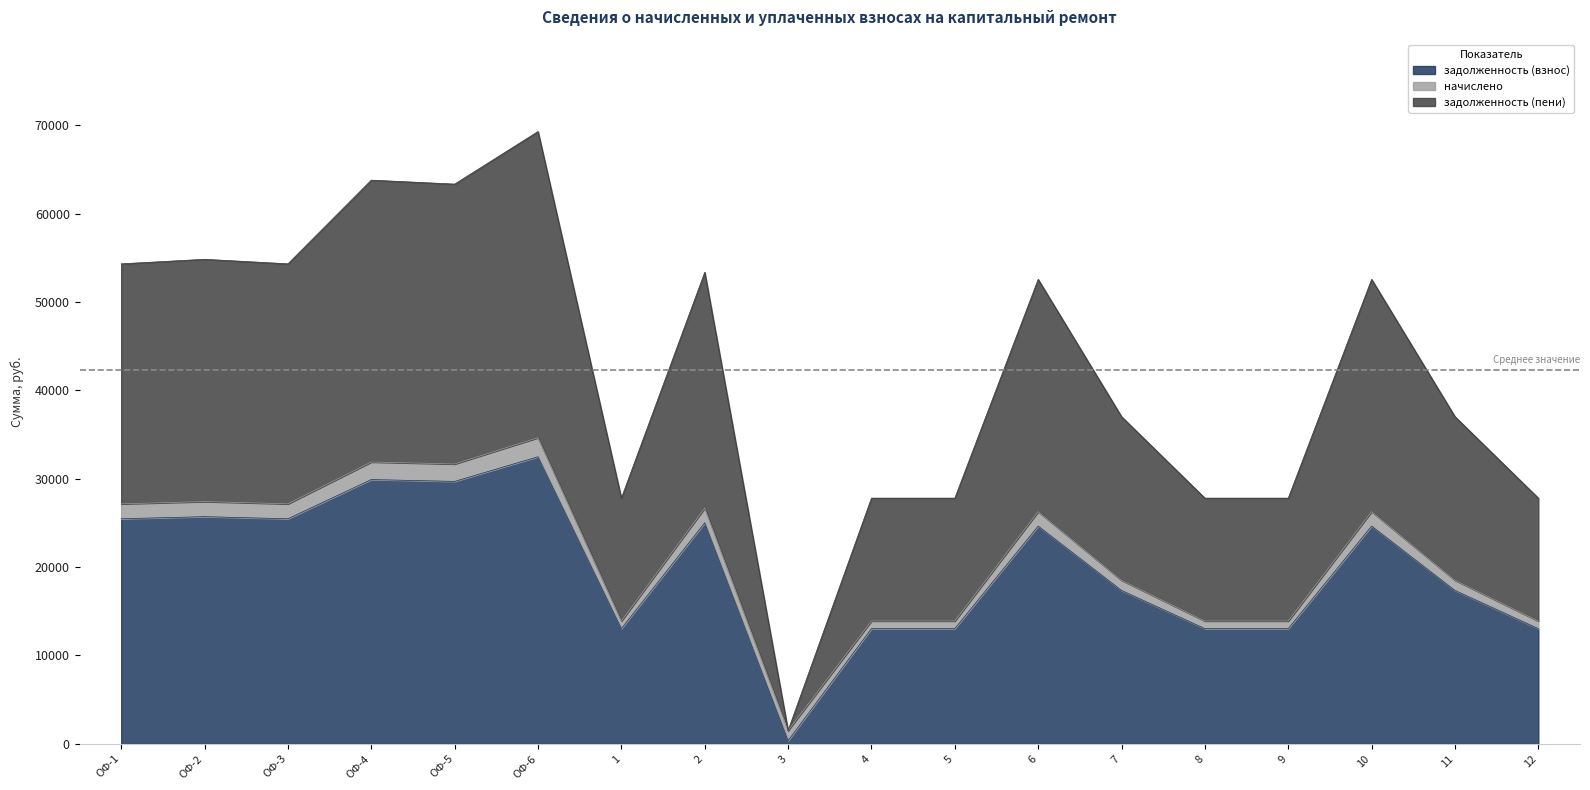

At which category is the sum across all series the highest?

ОФ-6